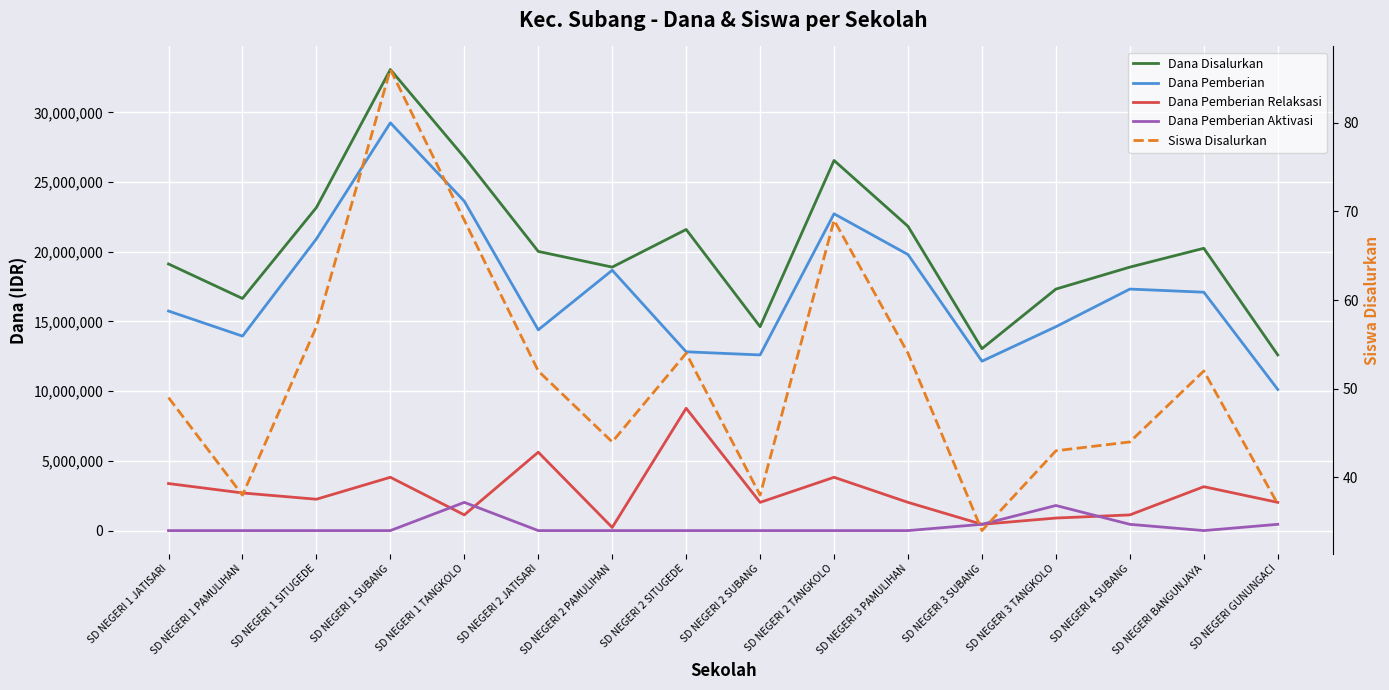

What is the label of the 10th point from the right?

SD NEGERI 2 PAMULIHAN